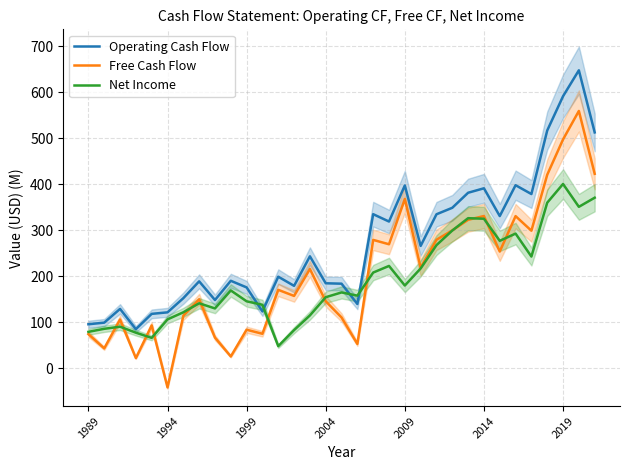

Is the value of Free Cash Flow at 2004 greater than the value of Net Income at 2019?

No